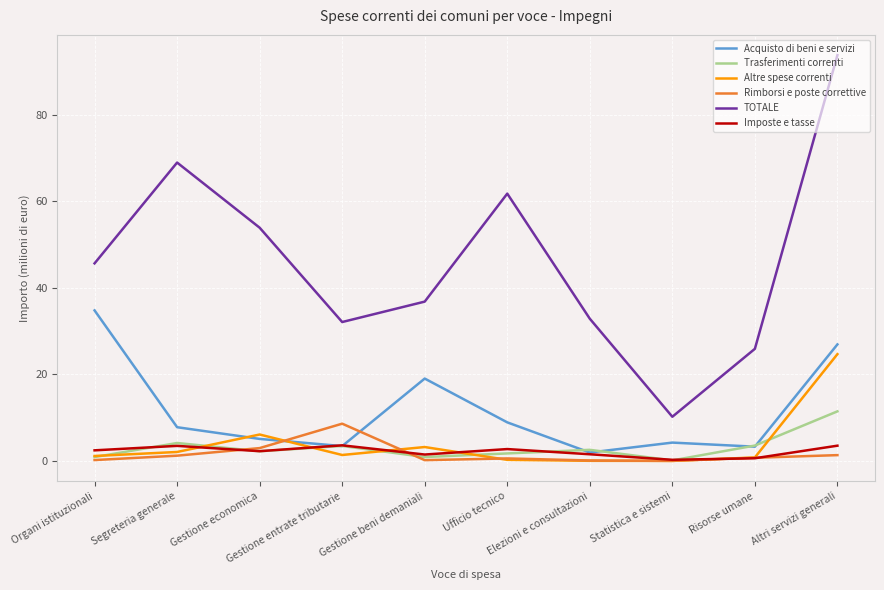

What is the maximum value for TOTALE?

93.8